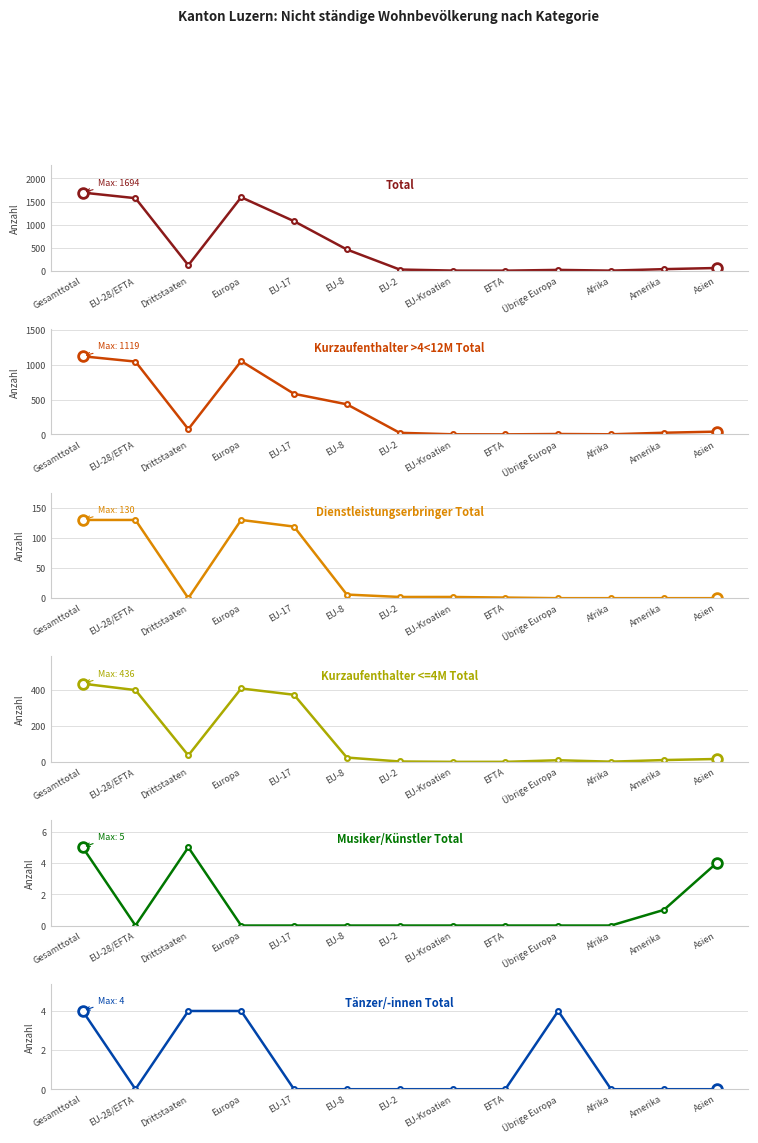

In Dienstleistungserbringer Total (col_7), how many points are lower than both neighbors (excluding endpoints)?

1